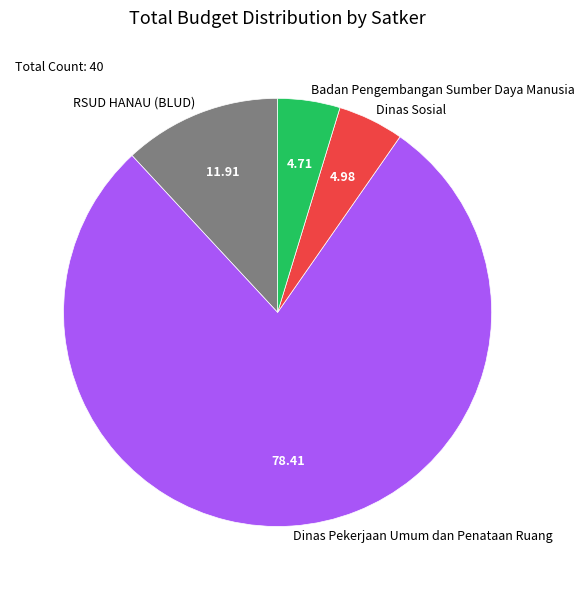

Between Badan Pengembangan Sumber Daya Manusia and Dinas Pekerjaan Umum dan Penataan Ruang, which is larger?

Dinas Pekerjaan Umum dan Penataan Ruang